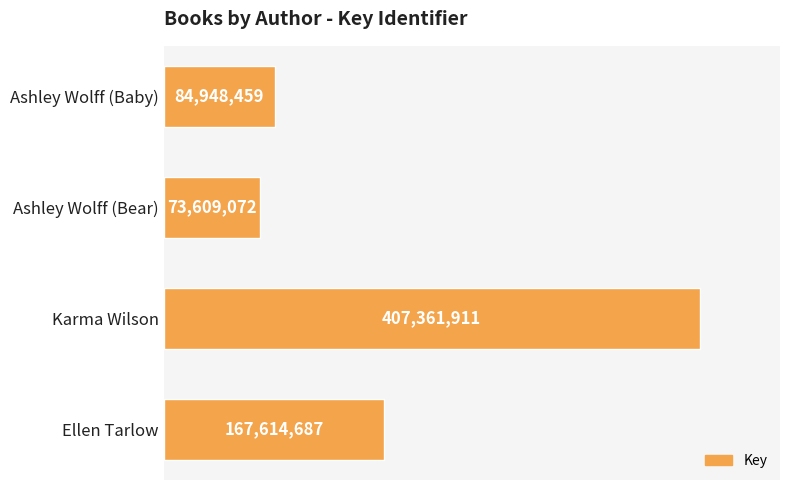

List the labels in order of value, smallest first.

Ashley Wolff (Bear), Ashley Wolff (Baby), Ellen Tarlow, Karma Wilson